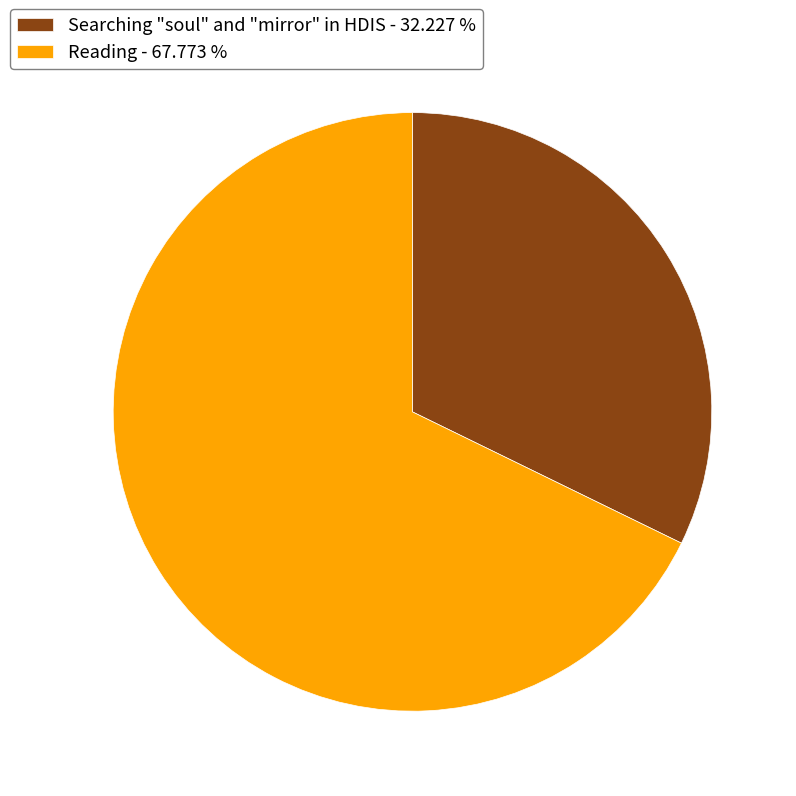

What is the ratio of the value at Reading - 67.773 % to the value at Searching "soul" and "mirror" in HDIS - 32.227 %?

2.1